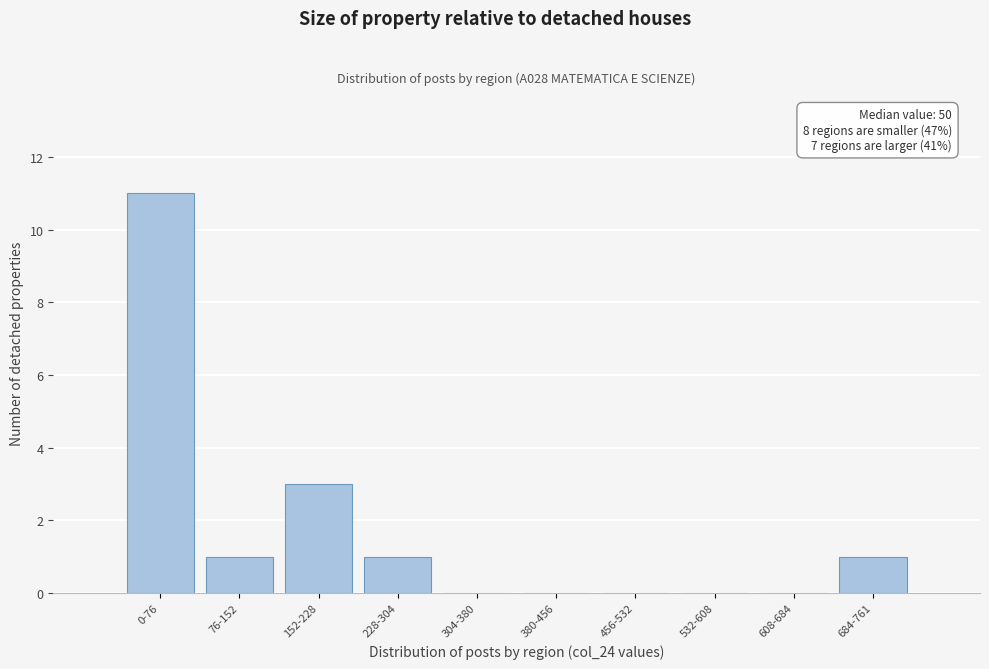

Reading left to right, list all the values displayed in this chart.

0-76=11	76-152=1	152-228=3	228-304=1	304-380=0	380-456=0	456-532=0	532-608=0	608-684=0	684-761=1